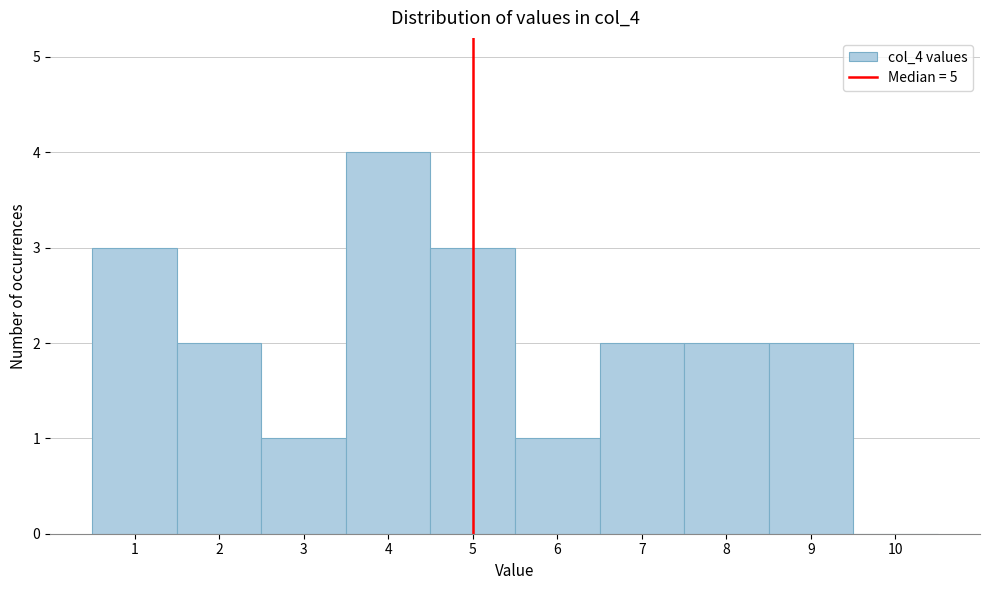

What is the height of the bar covering 0.5 to 1.5 on the x-axis? The values are not printed on the chart, so give them approximately, as read against the axis.

3